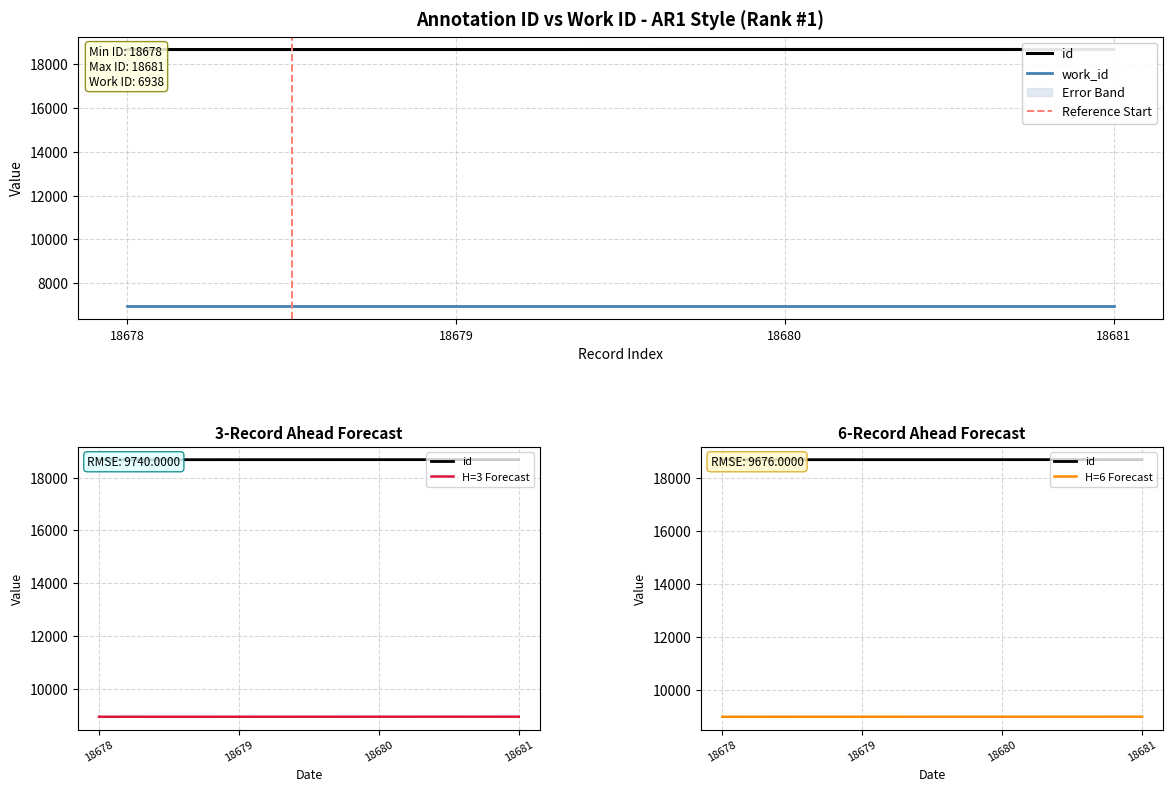

The value at 18679 is 18679. True or false?

True